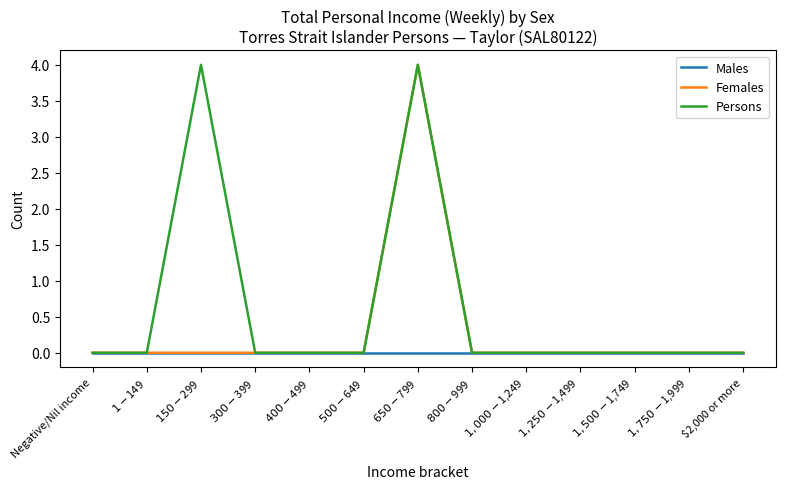

Is this an area chart (filled region under the line)?

No